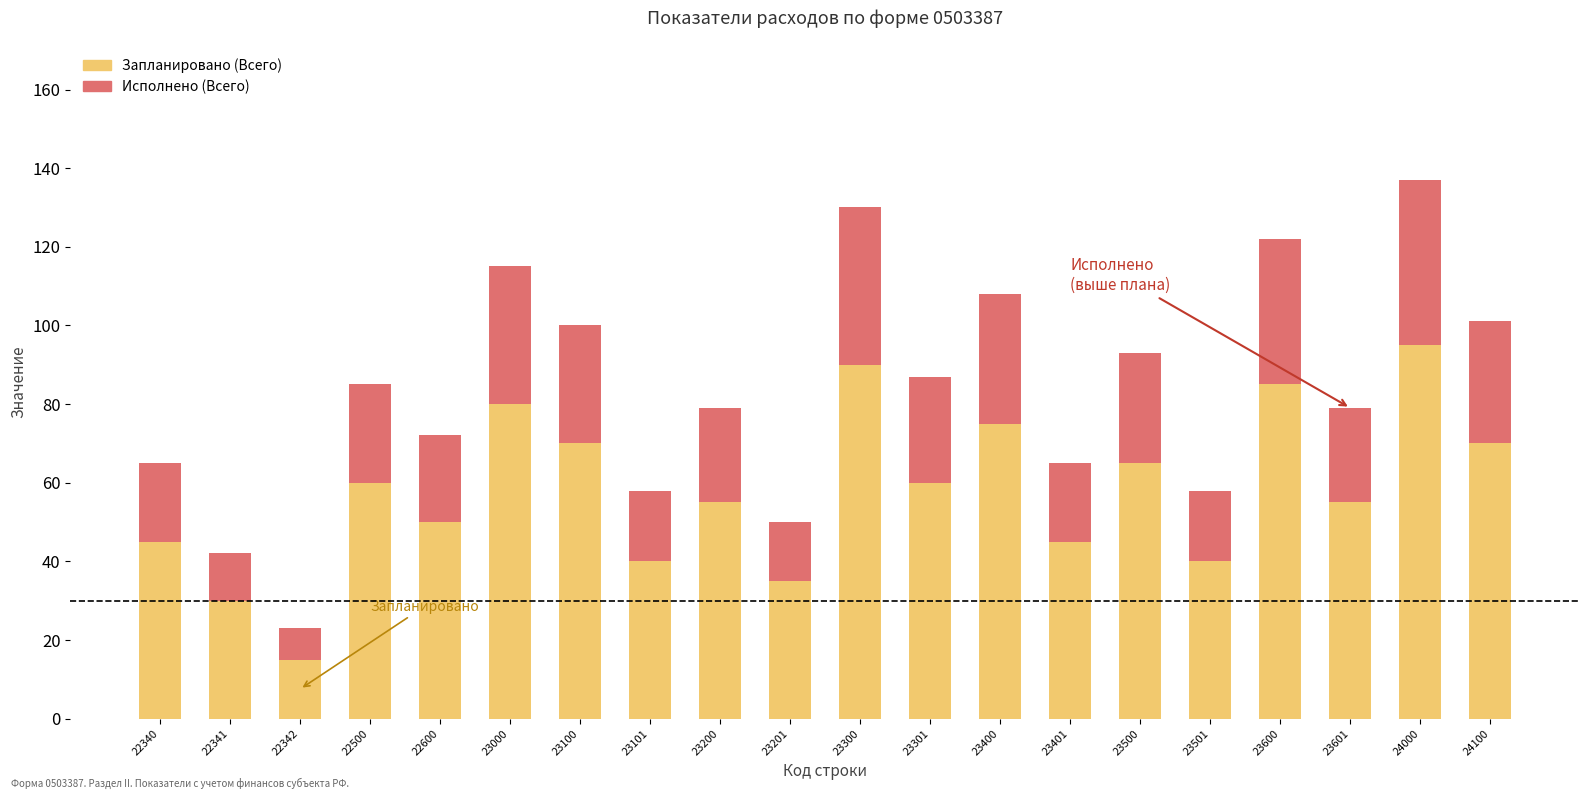

What is the value of the Запланировано (Всего) bar at the 13th from the left?

75